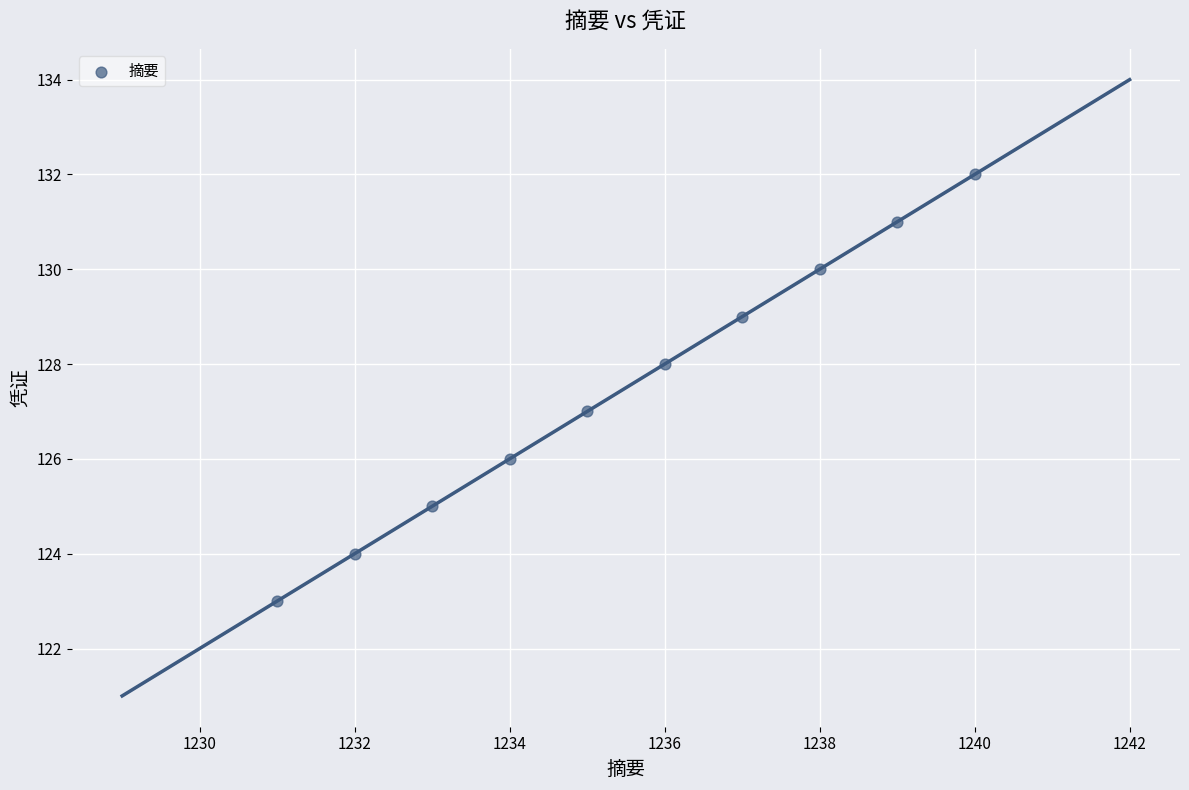

What is the average Y value?

128